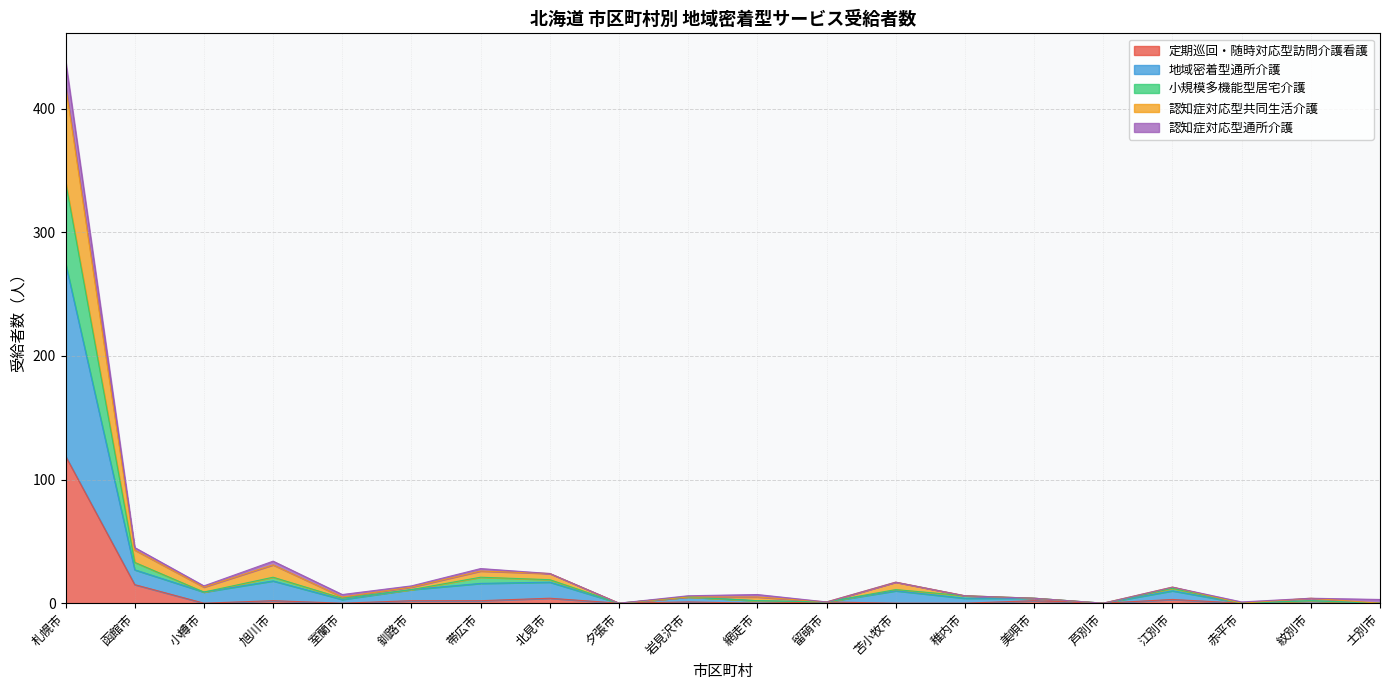

Which category has the highest value in the 定期巡回・随時対応型訪問介護看護 series?

札幌市